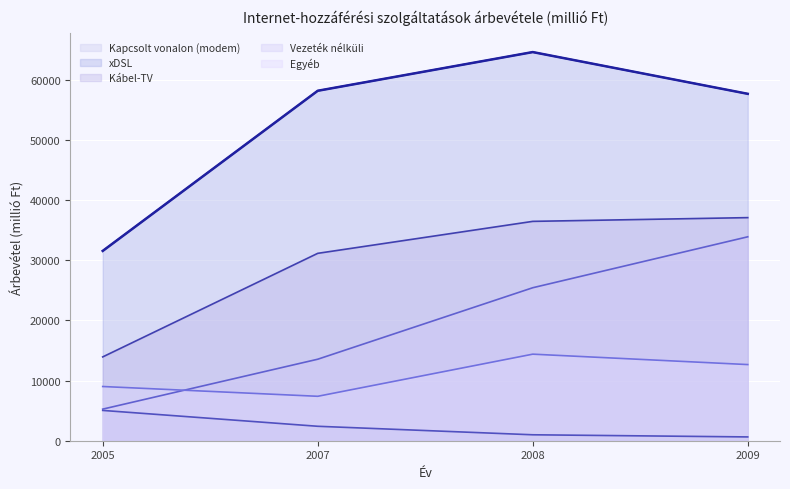

Which has a higher value, 2007 or 2008?

2007